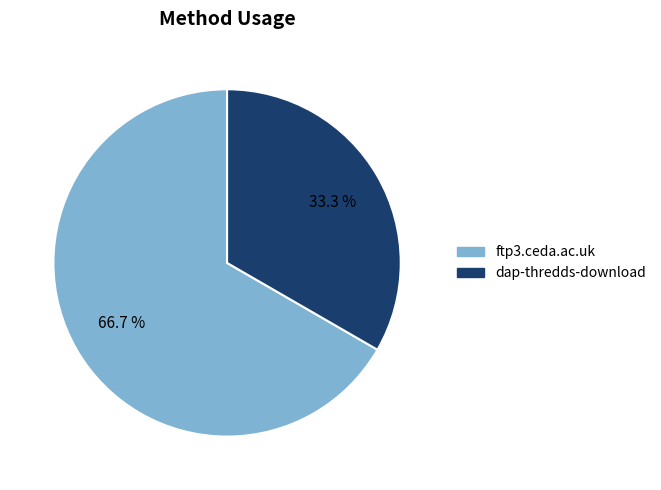

Rank the categories by value from highest to lowest.

ftp3.ceda.ac.uk, dap-thredds-download